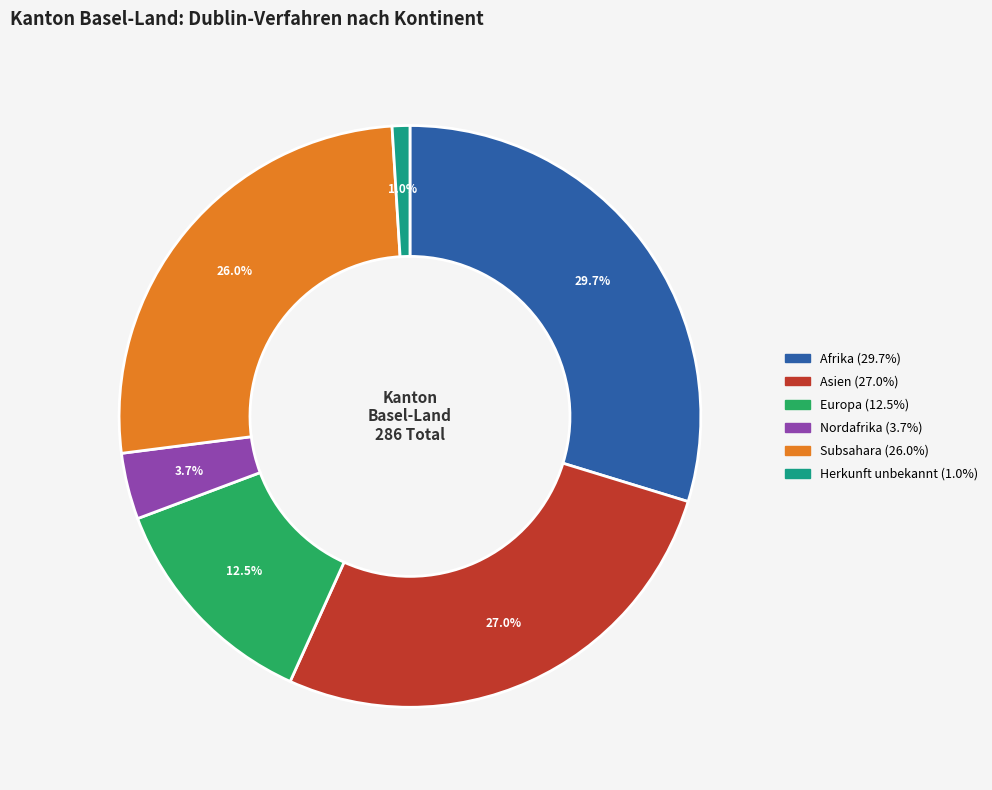

Does any single category account for the majority?

No